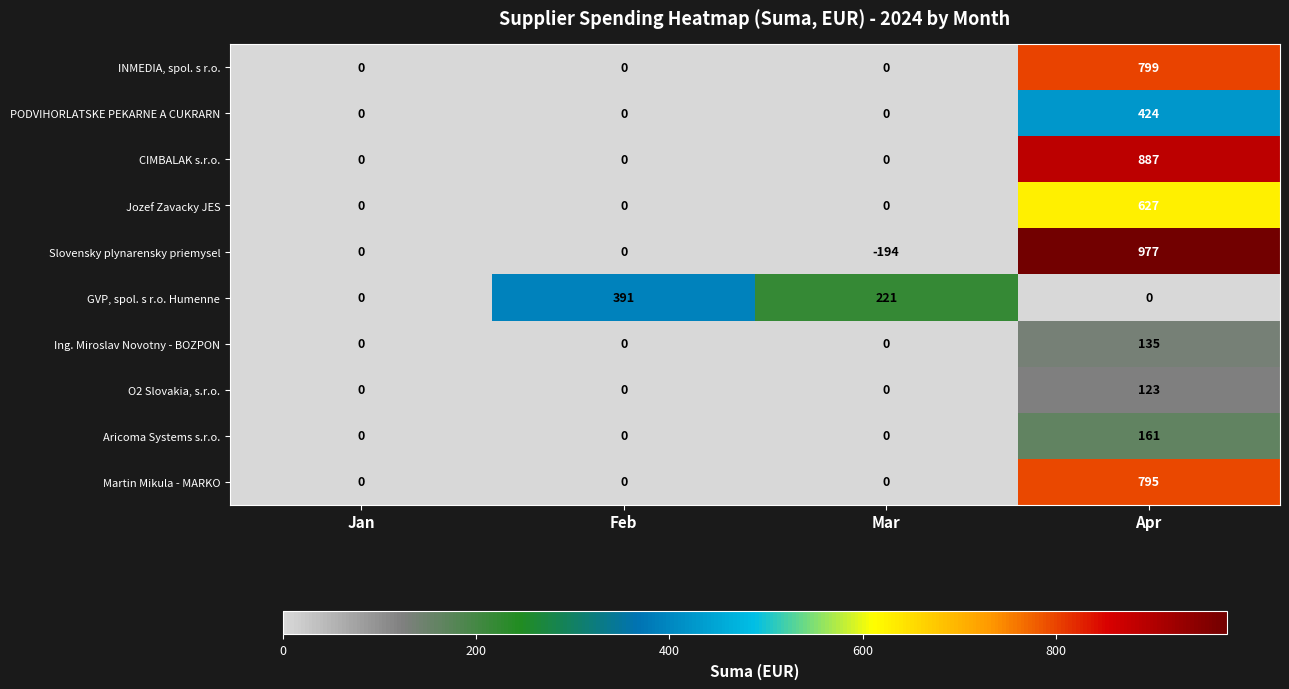

How many GVP, spol. s r.o. Humenne values are between 0 and 391?

4